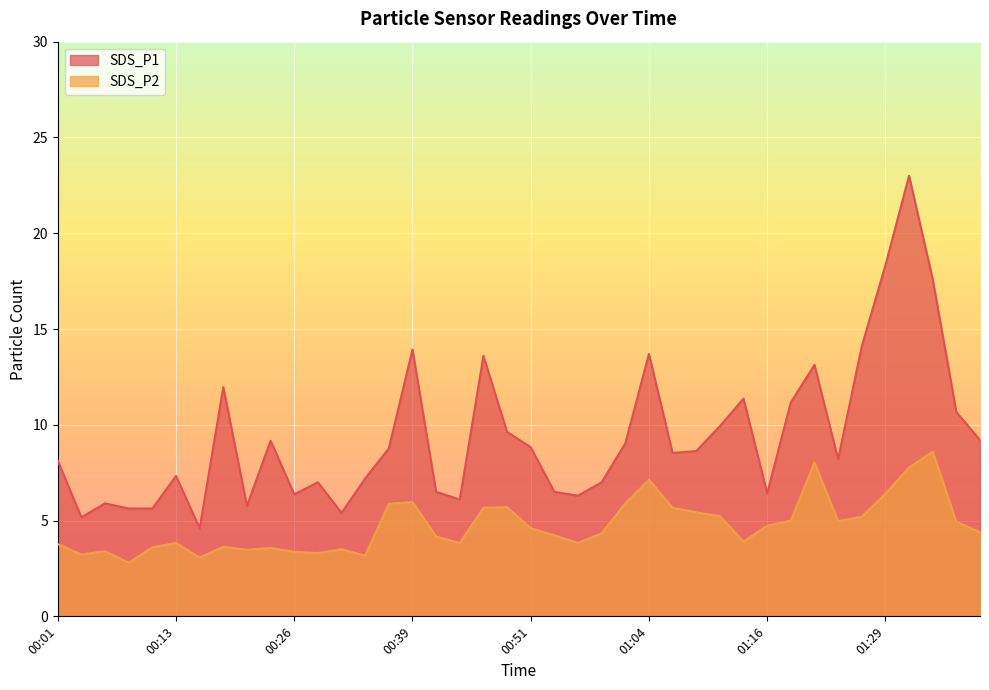

Which has a higher value, 01:11 or 01:26?

01:26